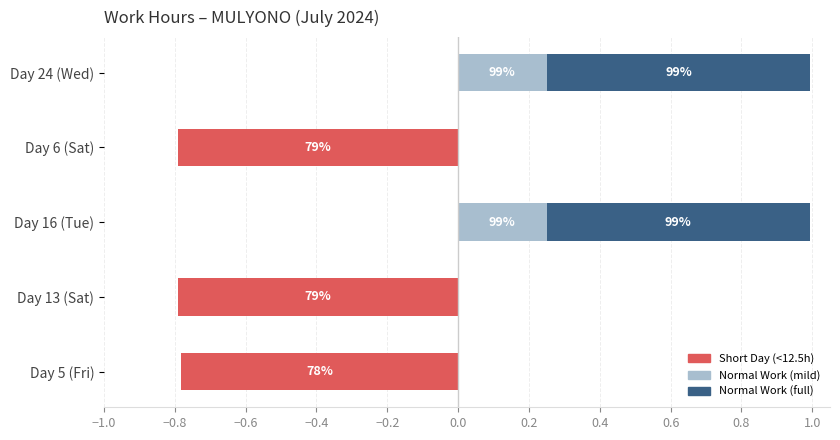

How many data points in Short Day (<12.5h) are less than 0?

3